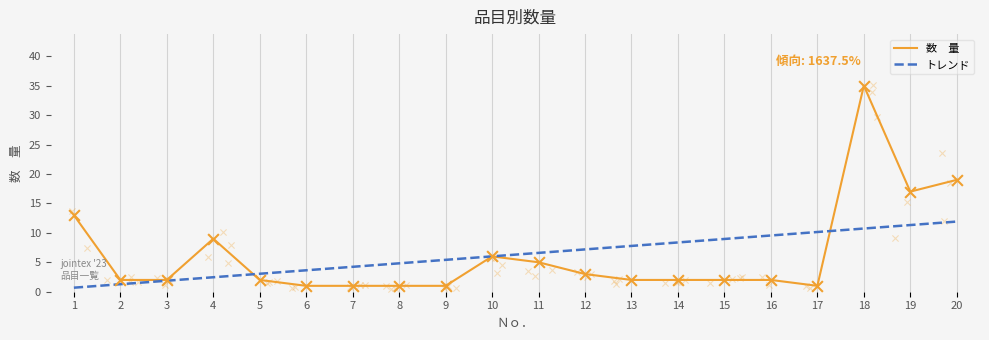

What is the total value across all series at 19?

28.3